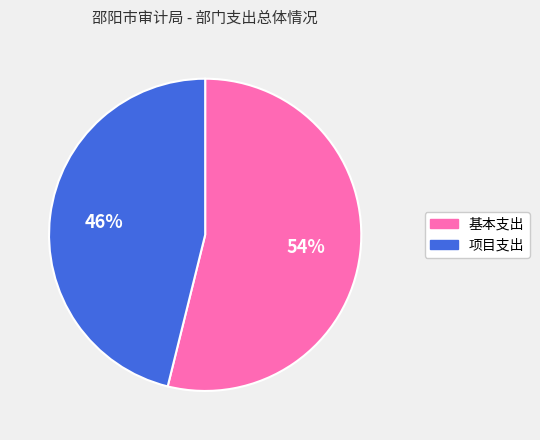

To the nearest percent, what is the difference between the 项目支出 and 基本支出 slice percentages?

8%